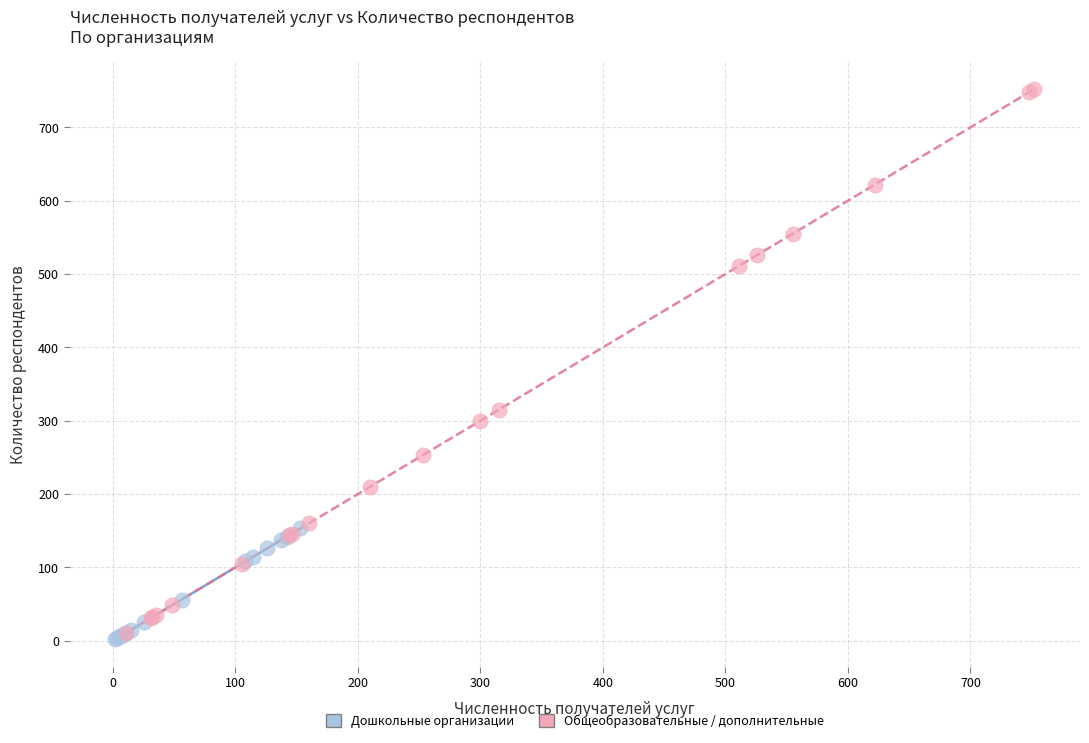

Which series contains the highest Y value?

Общеобразовательные / дополнительные